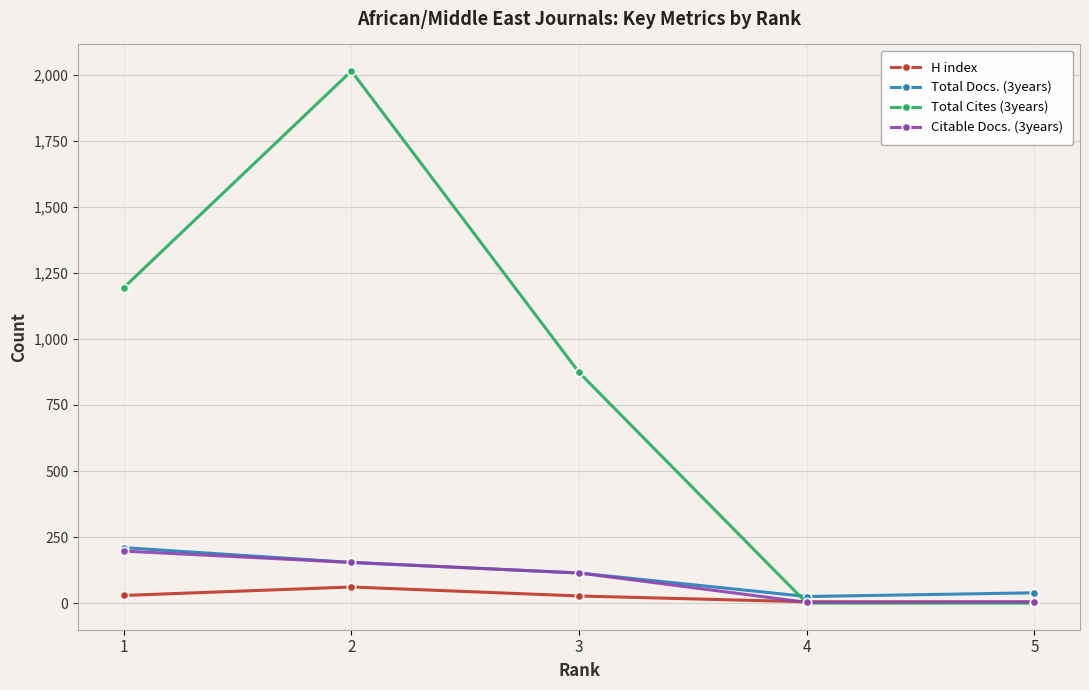

The Citable Docs. (3years) series shows 197 at 1. True or false?

True